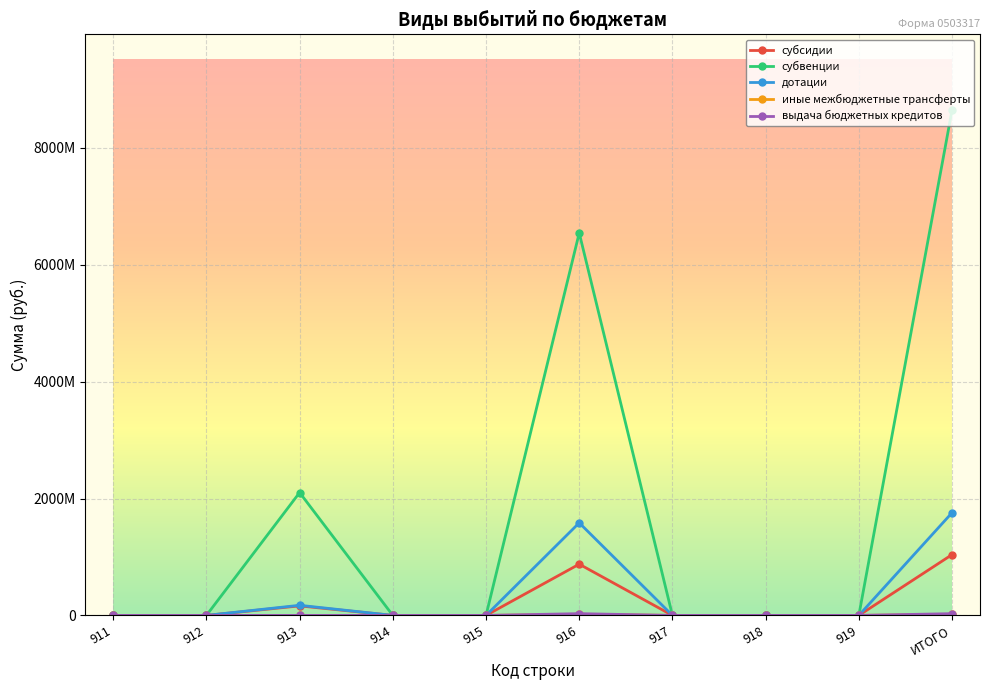

Does the chart have visible grid lines?

Yes